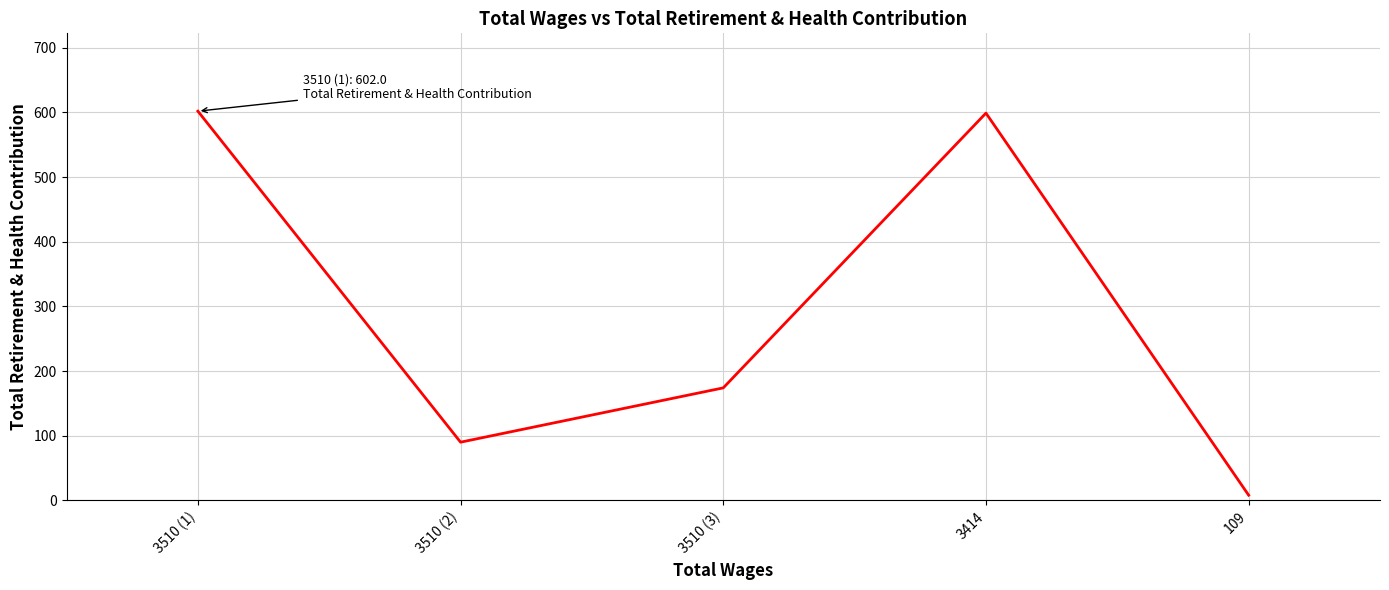

Is this an area chart (filled region under the line)?

No